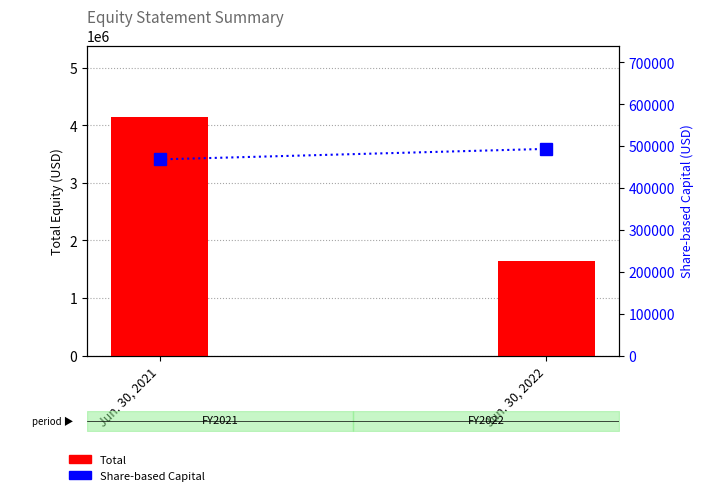

What is the average value of the Total series?

2895412